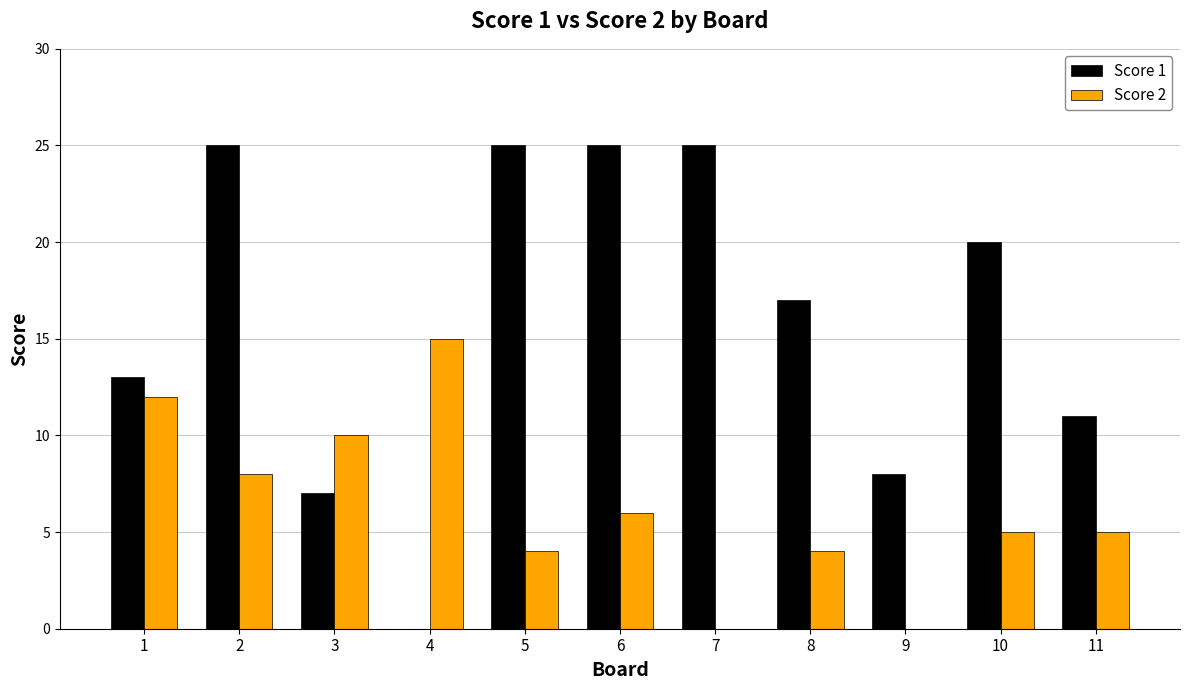

Is the value of Score 2 at 1 greater than the value of Score 1 at 8?

No